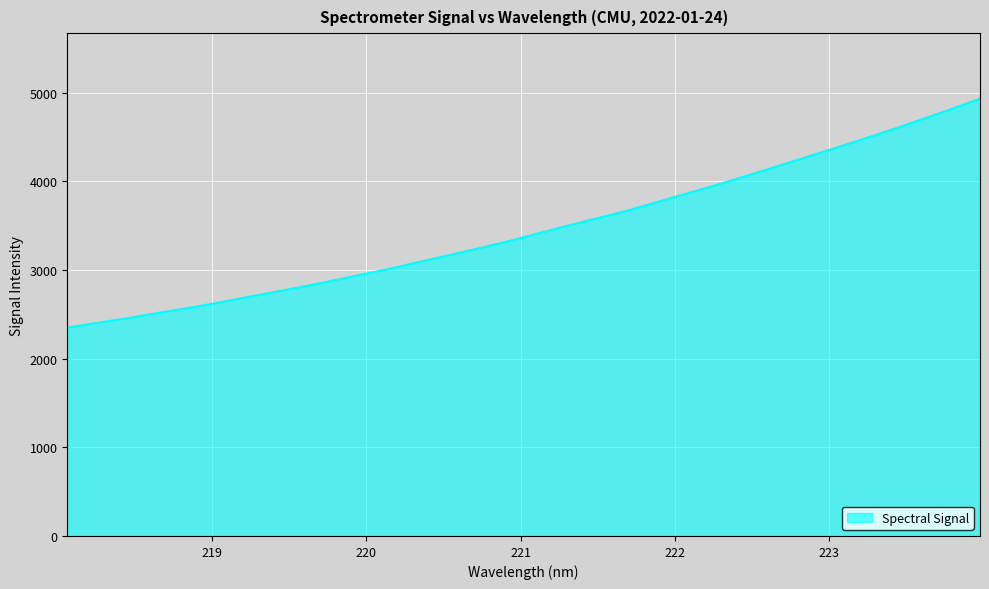

What is the greatest value displayed?

4929.9